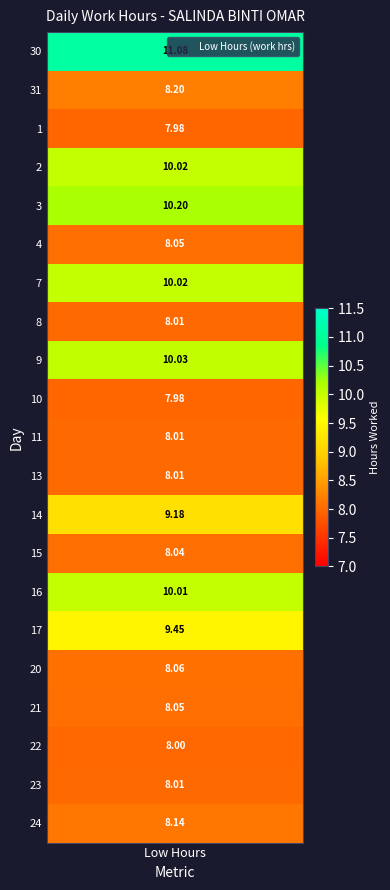

How many series are shown in this chart?

21